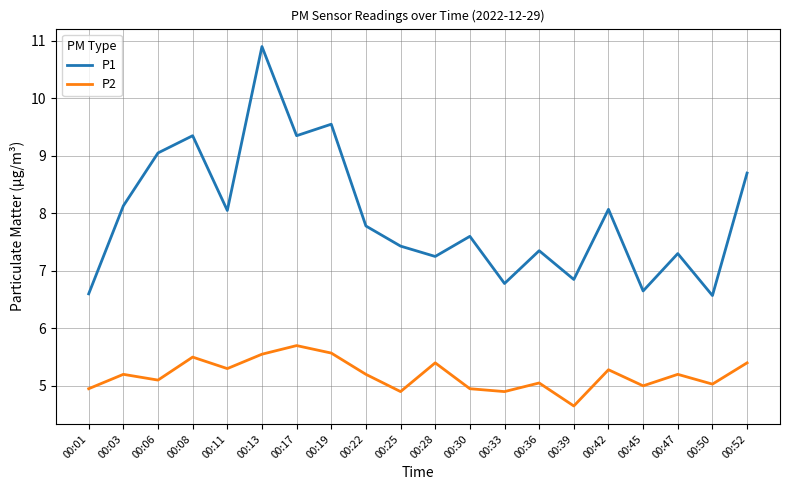

Where is the first local maximum for P2?

00:03